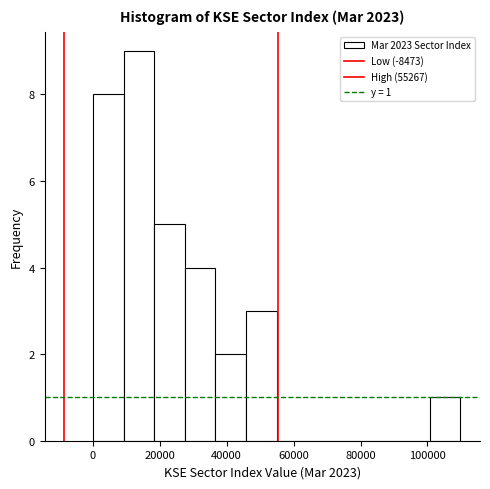

Which range on the x-axis has the tallest bar?

10000 to 18000